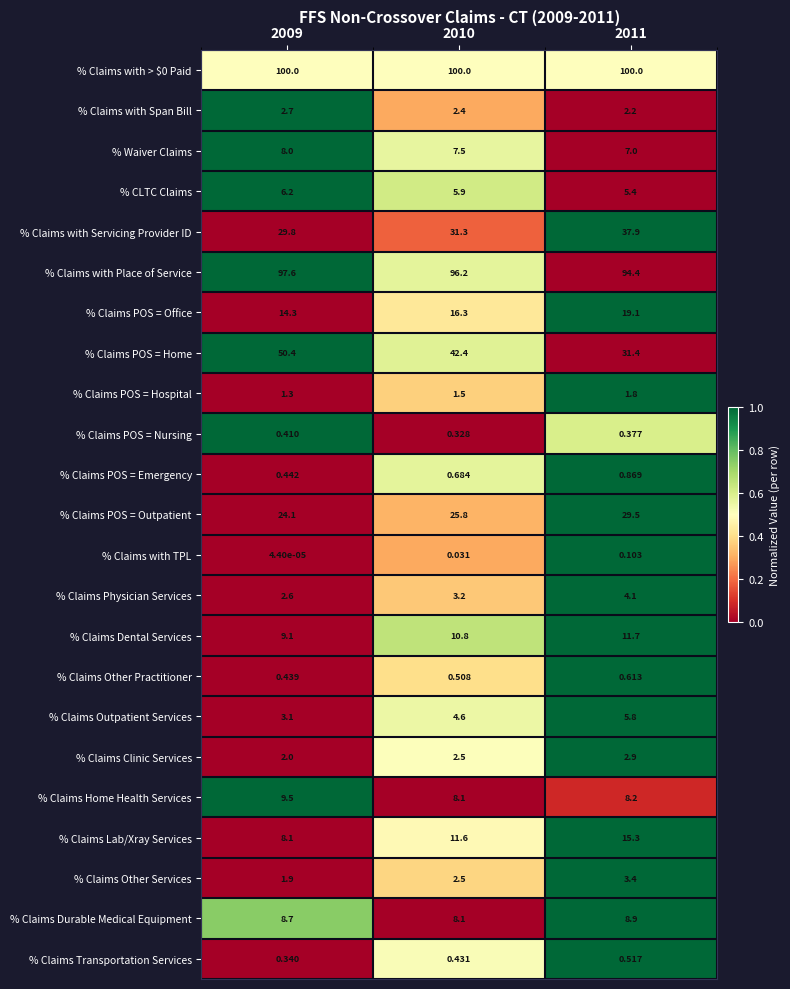

Which series changed the most between 2009 and 2010?

% Claims POS = Home